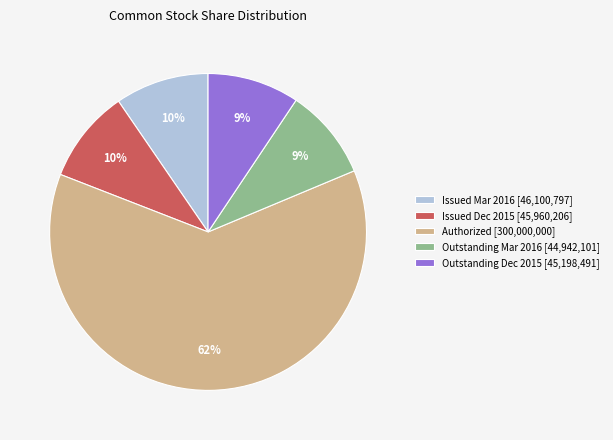

Between Authorized [300,000,000] and Outstanding Mar 2016 [44,942,101], which is larger?

Authorized [300,000,000]